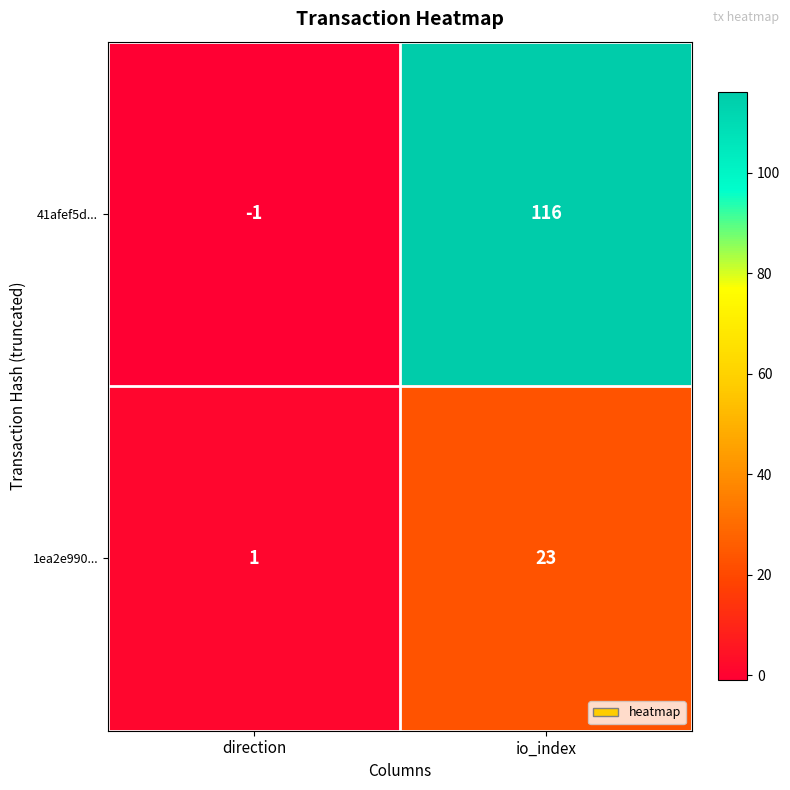

Which series has the largest range (max minus min)?

41afef5d...